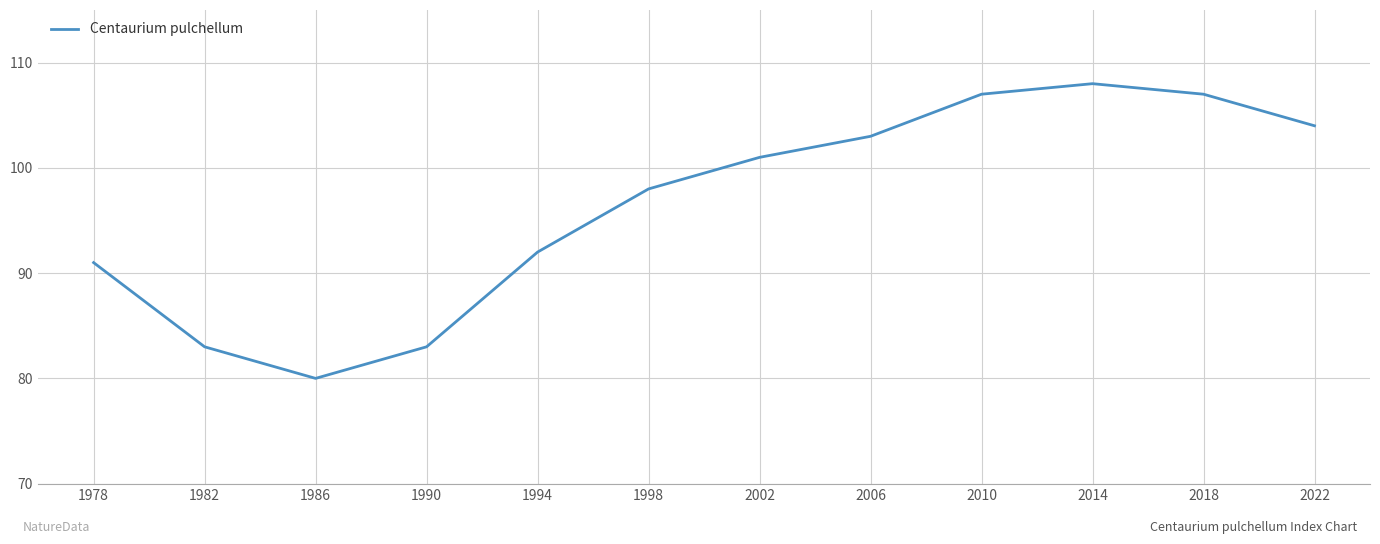

At which category does the data reach its first local valley?

1986